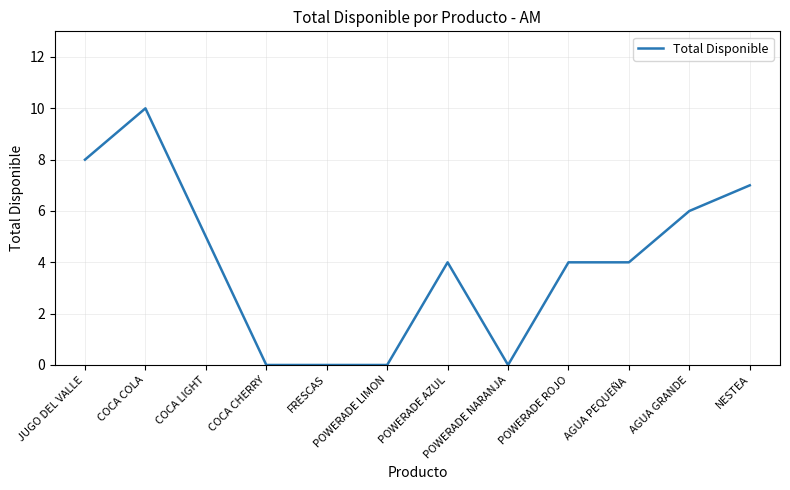

True or false: the data shows 4 at POWERADE ROJO.

True